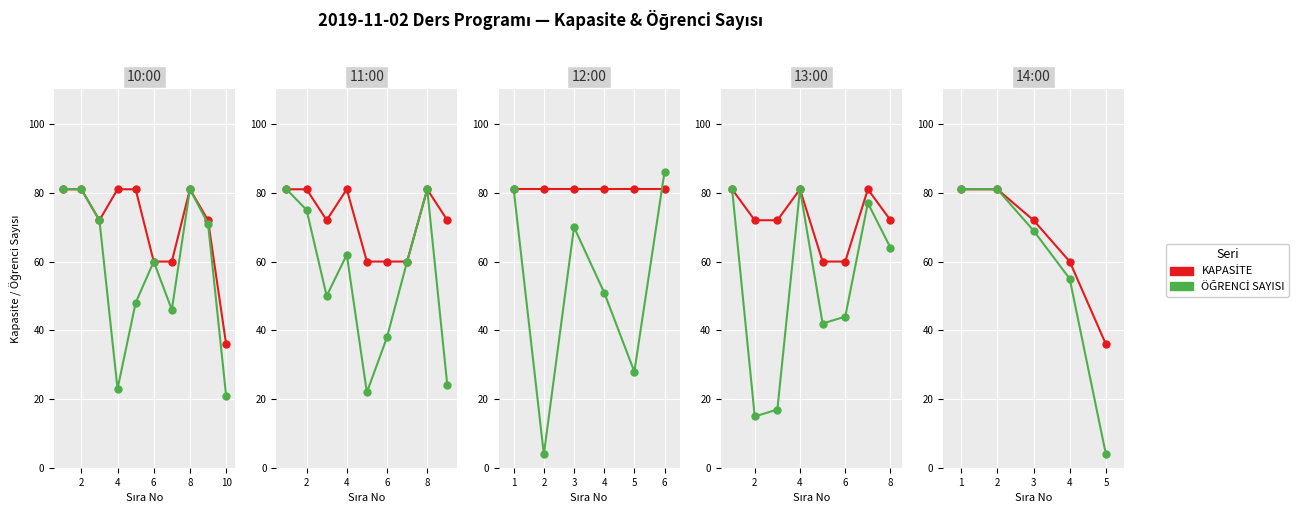

True or false: KAPASİTE has more than 0 points higher than both neighbors.

False